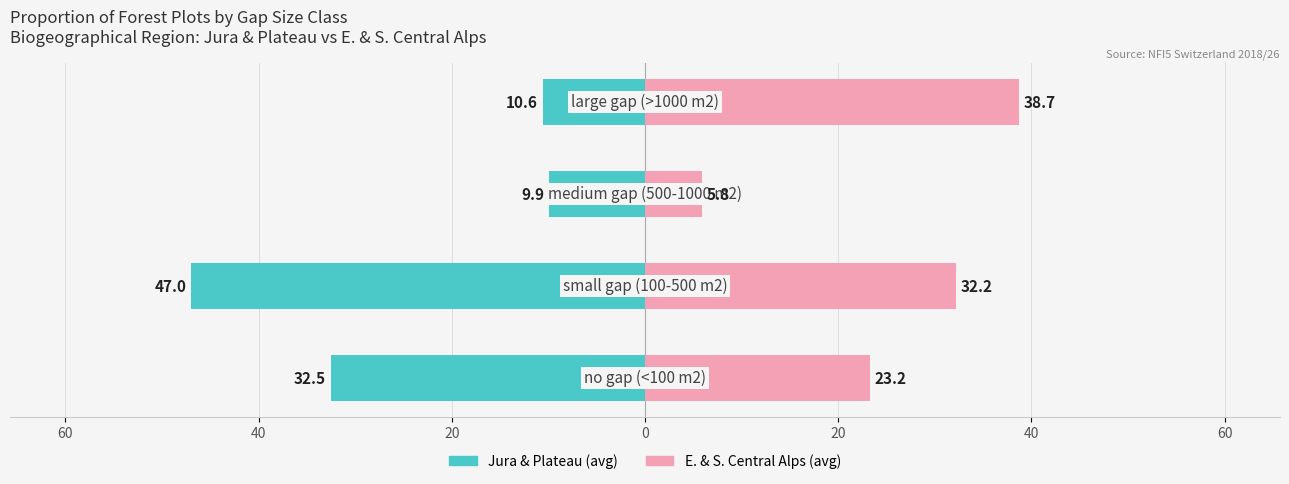

Reading left to right, extract all data points from this chart.

Jura & Plateau (avg): 60=-32.5	40=-47.0	20=-9.9	0=-10.6
E. & S. Central Alps (avg): 60=23.2	40=32.2	20=5.8	0=38.7